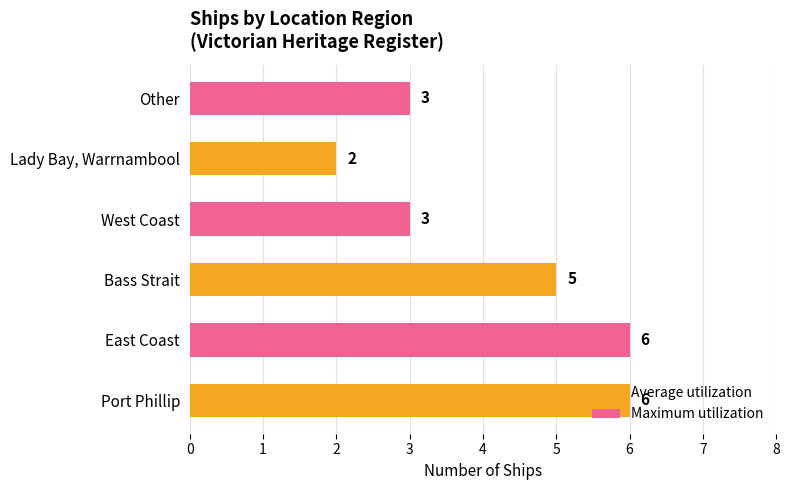

What is the change in value from East Coast to Lady Bay, Warrnambool?

-4